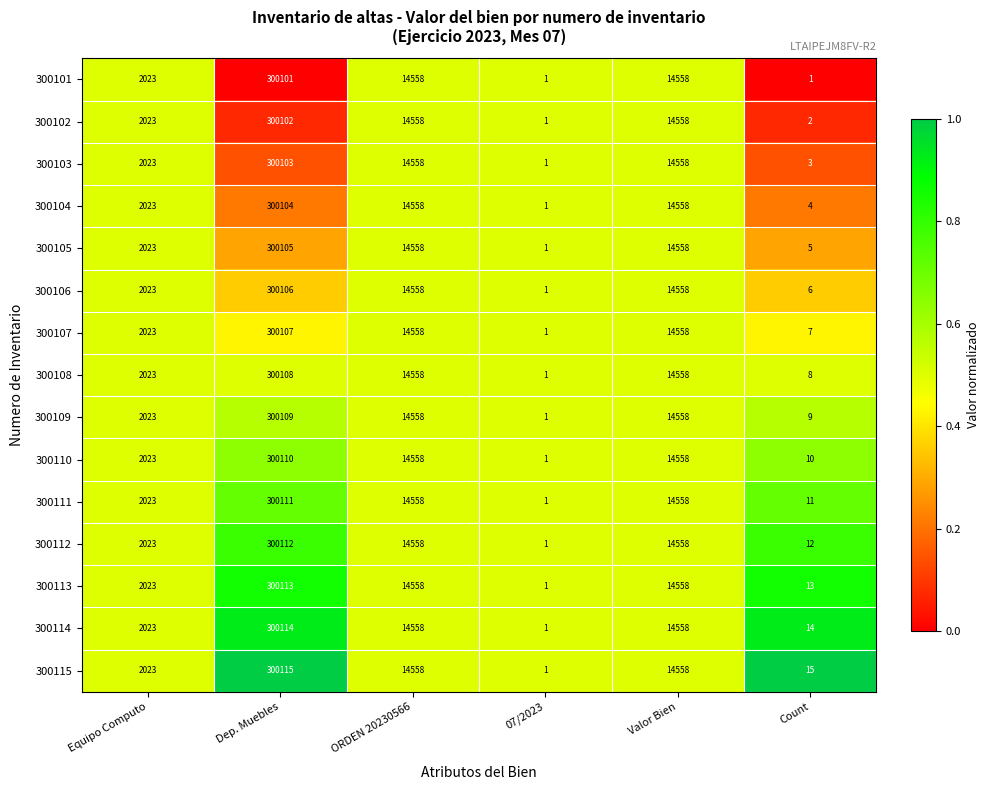

Which label corresponds to the largest value in the chart?

Dep. Muebles